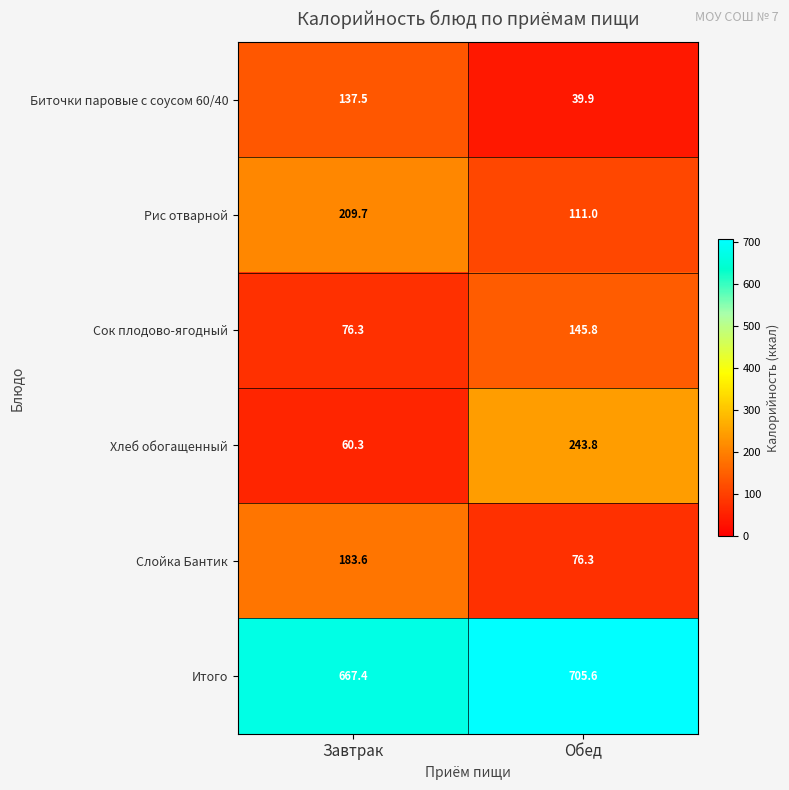

Is it true that Рис отварной equals 111.0 at Обед?

True